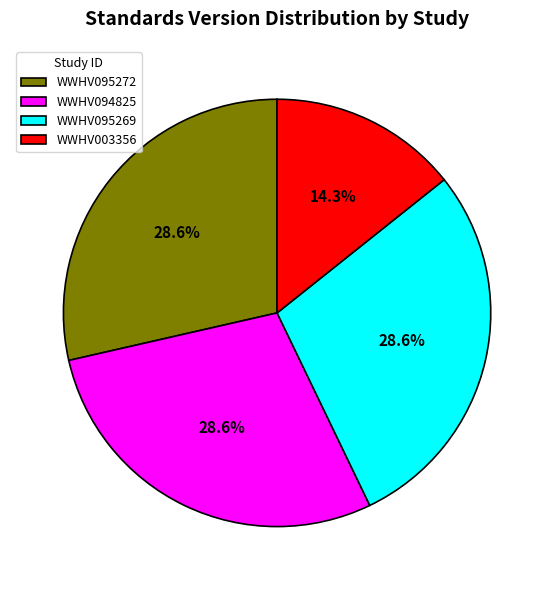

Which category has the smallest portion of the pie?

WWHV003356